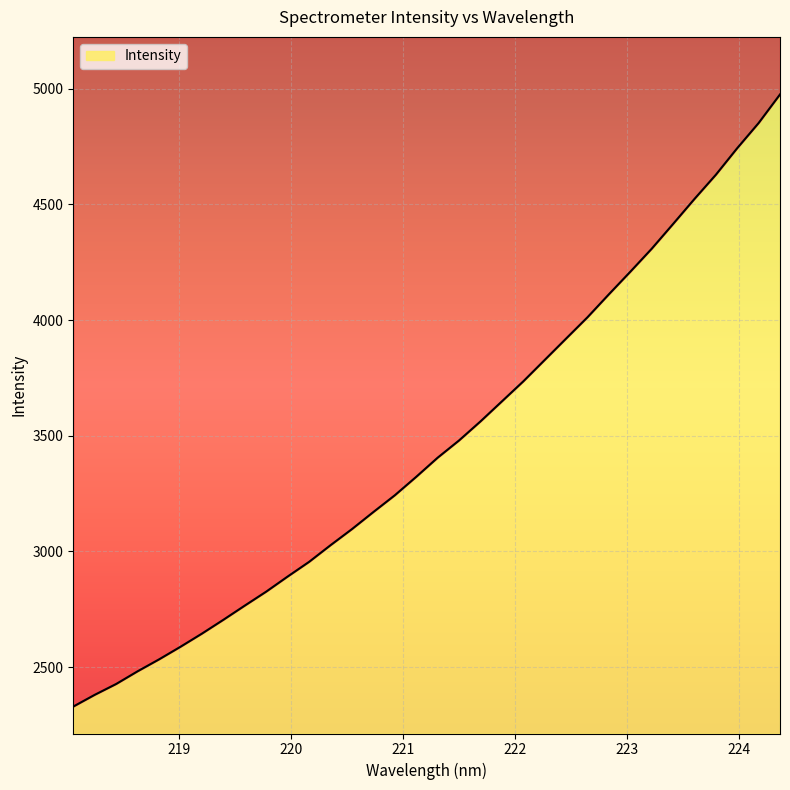

Approximately how many times larger is the value at 219.7801 compared to 219.3979?

1.0